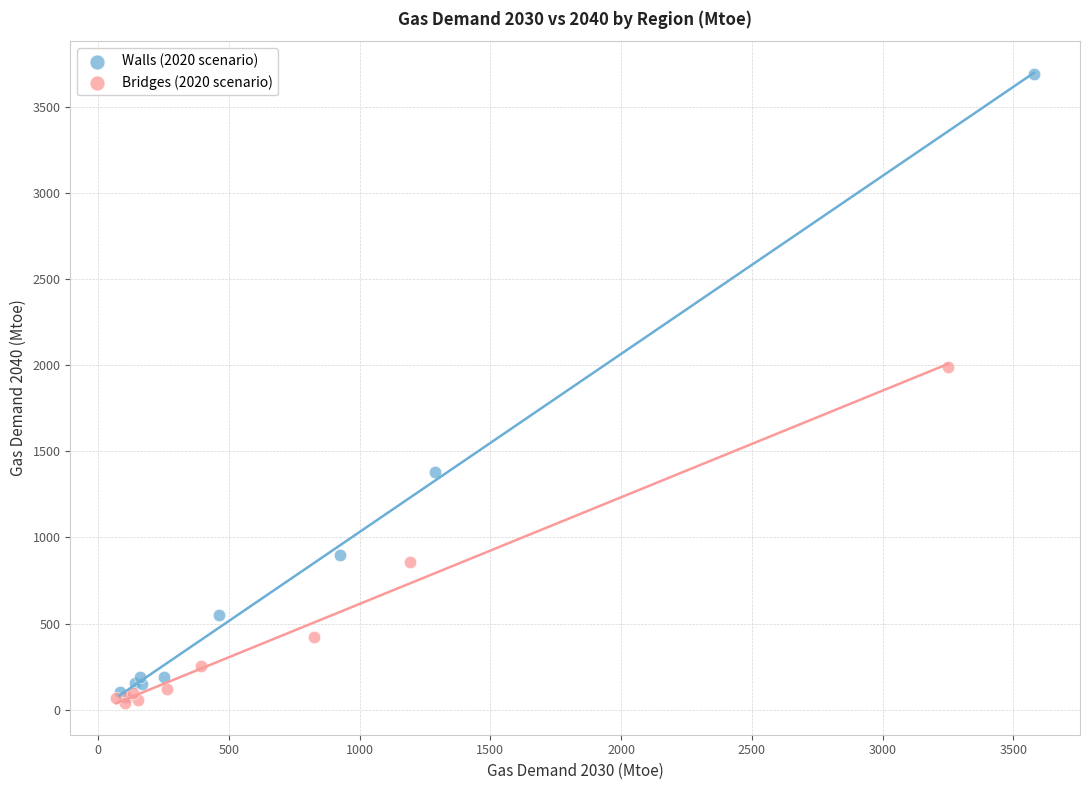

Which series has the largest Y range (max minus min)?

Walls (2020 scenario)